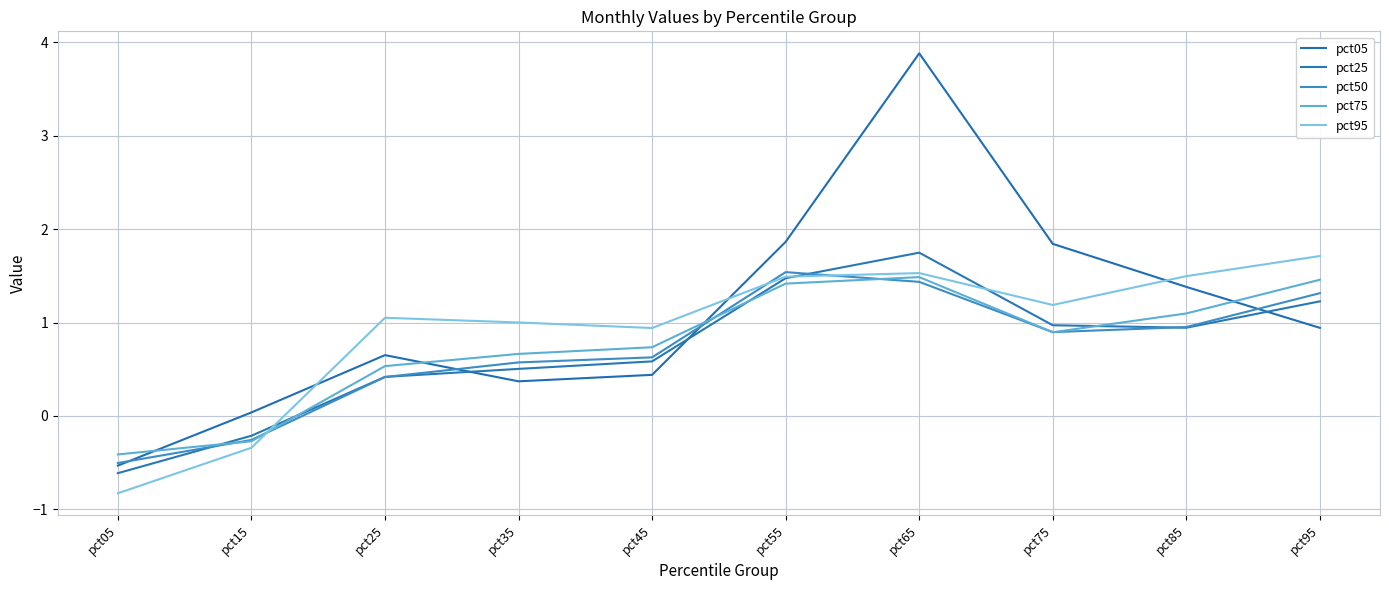

Which series has the largest total across all categories?

pct05